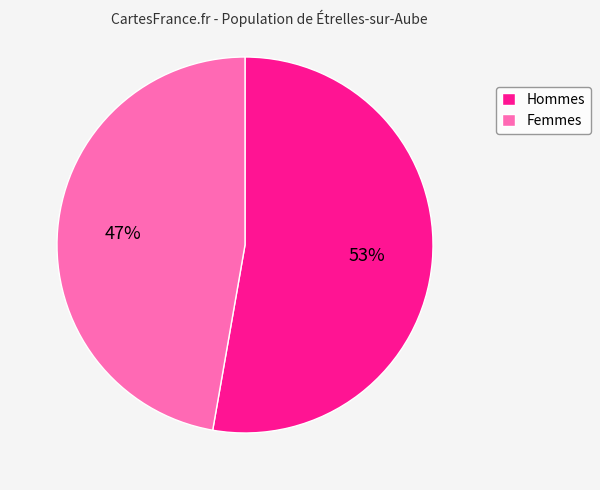

Approximately how many times larger is the value at Femmes compared to Hommes?

0.9